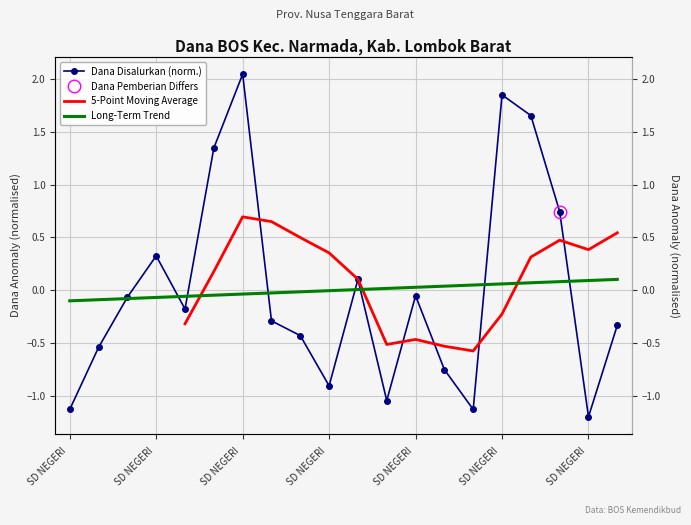

Which label corresponds to the smallest value in the chart?

SD NEGERI